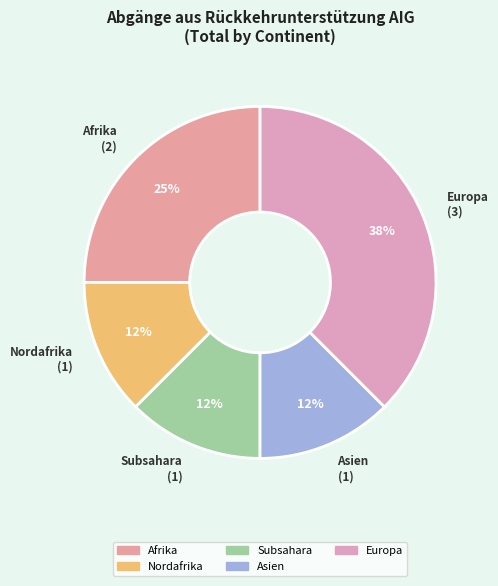

How many segments does this pie chart have?

5